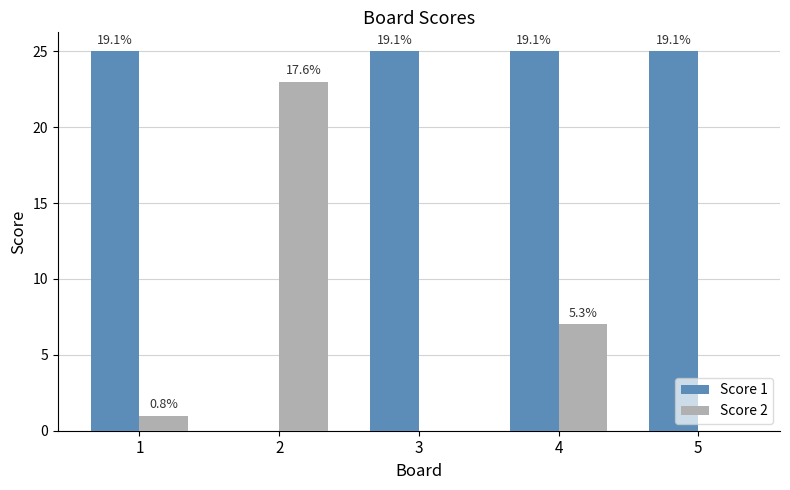

At which category is the sum across all series the highest?

4